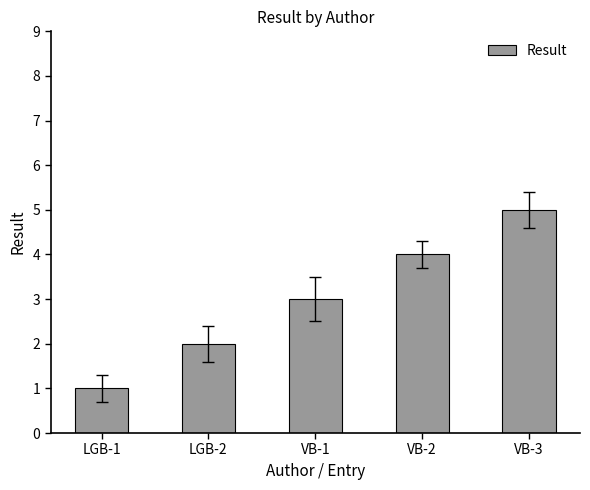

True or false: the data shows 1 at LGB-2.

False